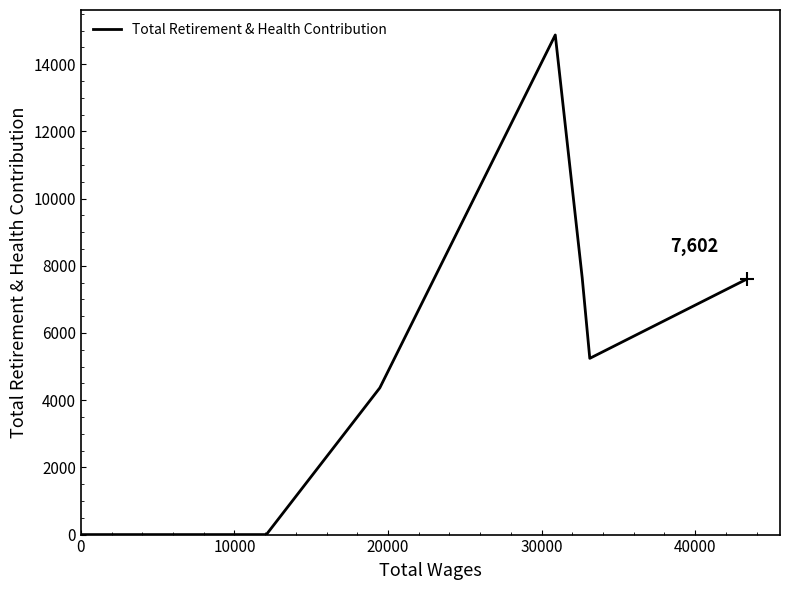

True or false: the data has more than 1 interior local peaks.

False